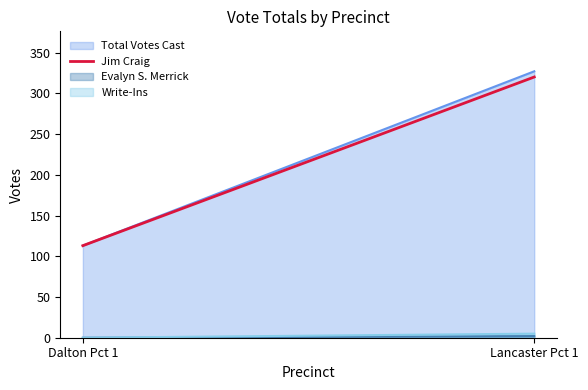

What is the ratio of the value at Dalton Pct 1 to the value at Lancaster Pct 1?

0.4